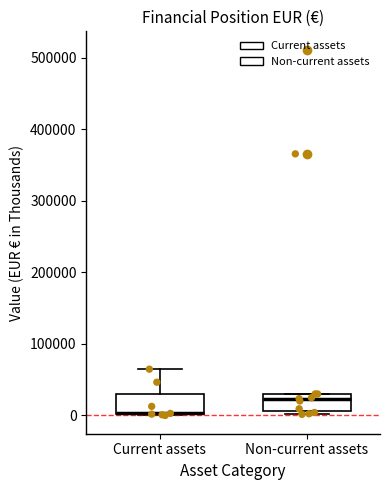

Where is the upper edge of the box for Current assets on the y-axis? The values are not printed on the chart, so give them approximately, as read against the axis.

30000